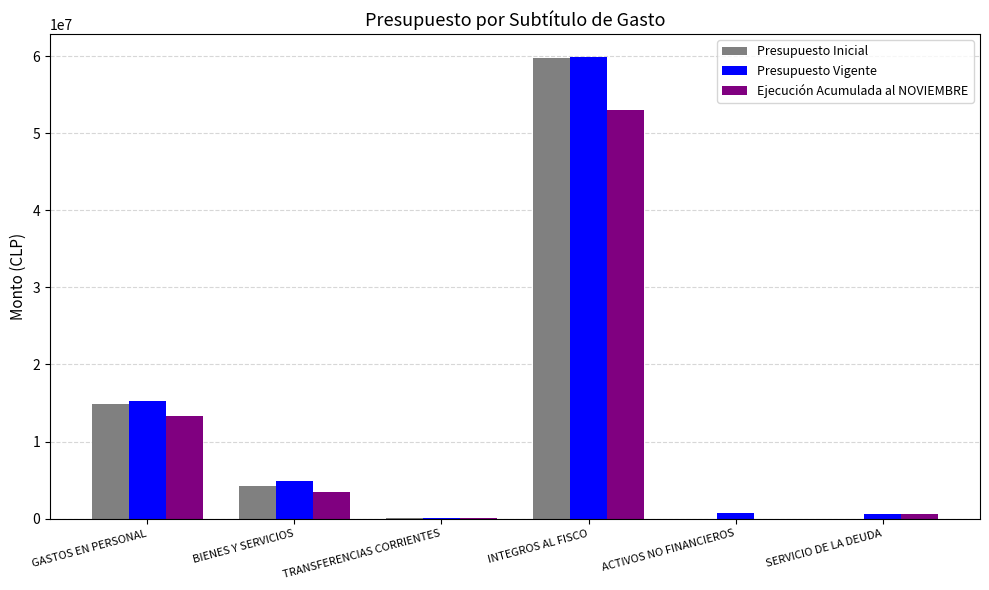

How many data points does each series have?

6